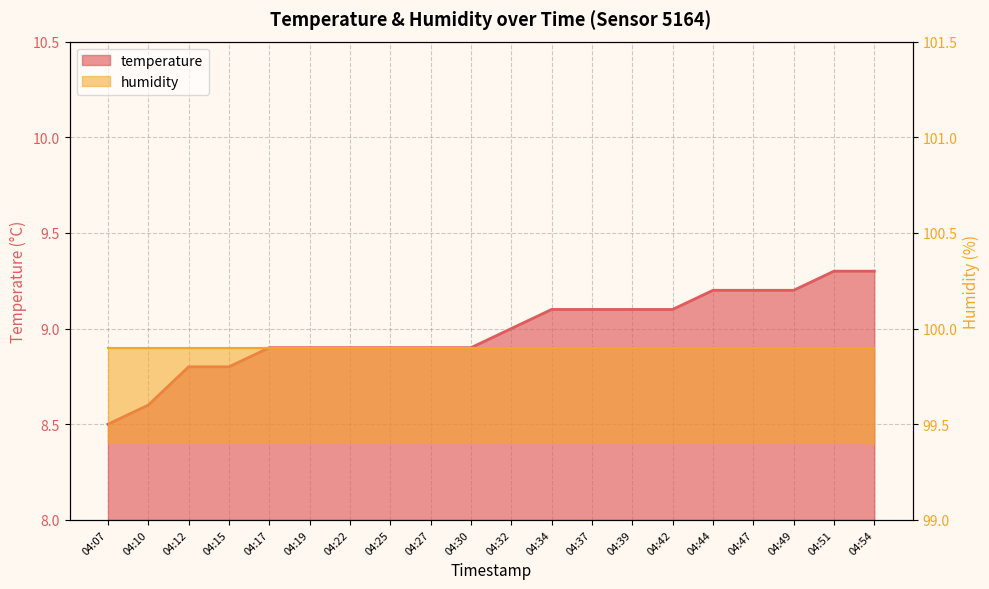

What is the sum of the values at 04:49 and 04:25?

18.1